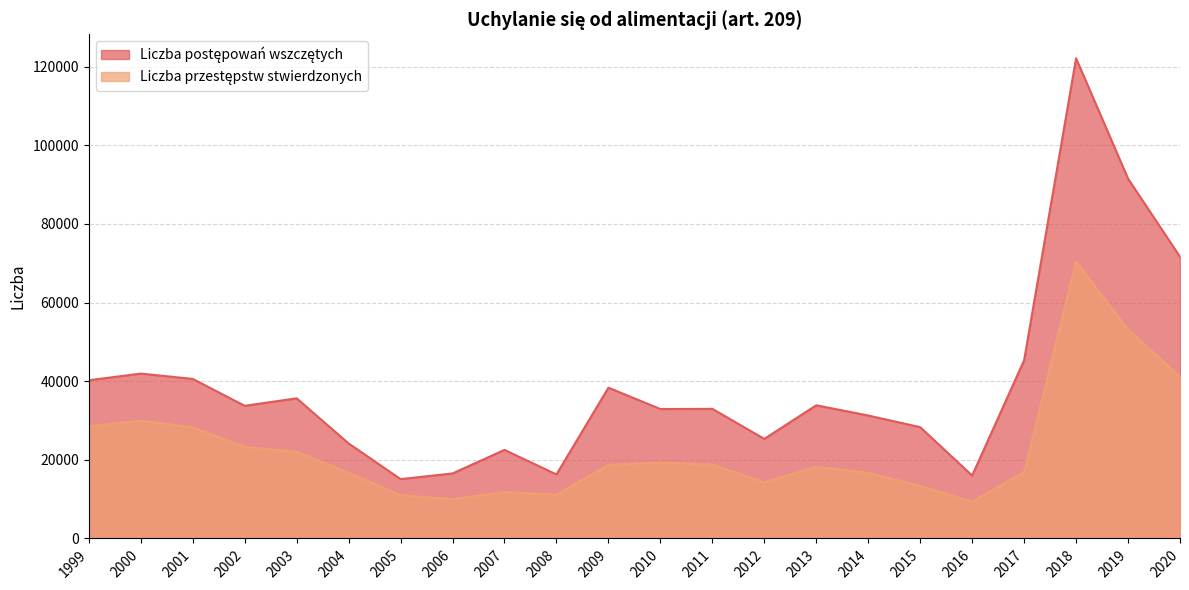

What is the maximum value for Liczba przestępstw stwierdzonych?

70412